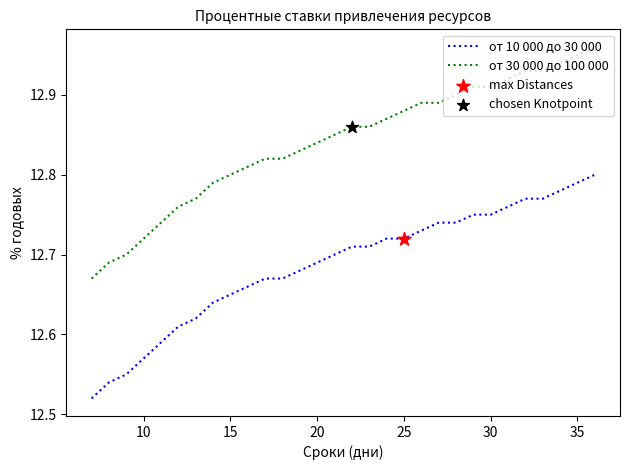

Which series has the largest total across all categories?

от 30 000 до 100 000